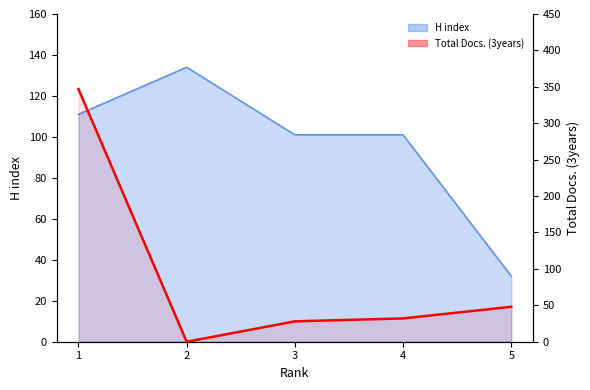

What are all the series names shown in the legend?

H index, Total Docs. (3years)